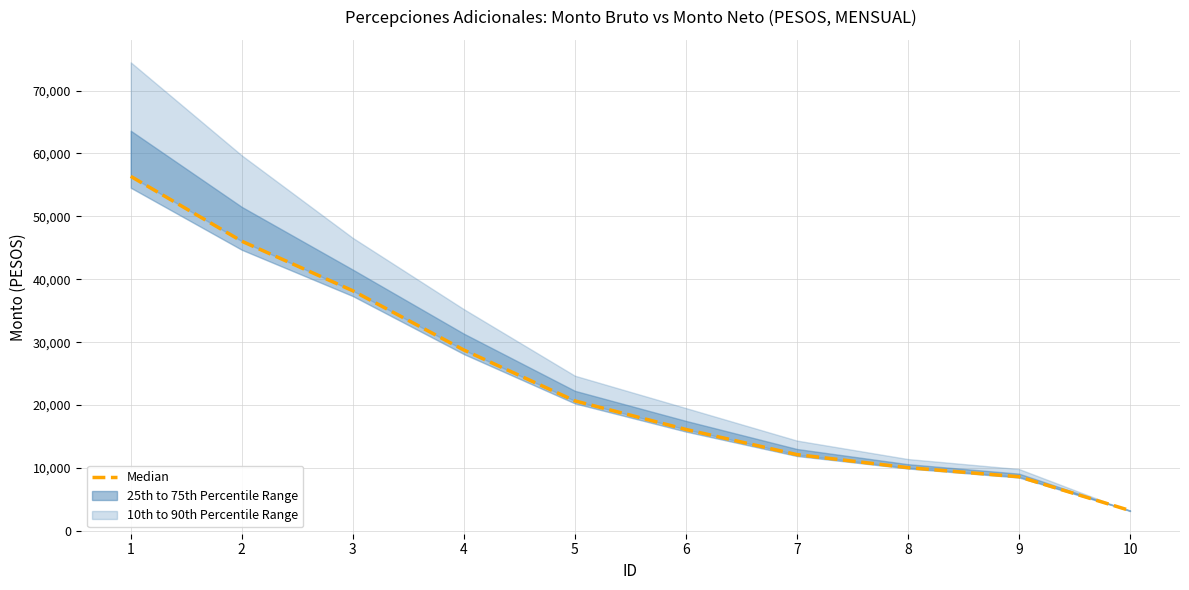

Read the value at 4.

28759.1